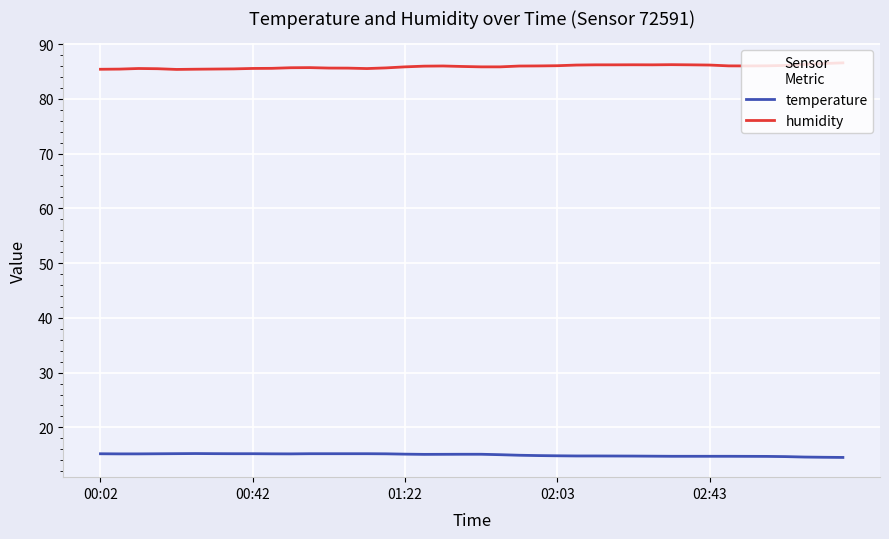

Which series has the largest total across all categories?

humidity